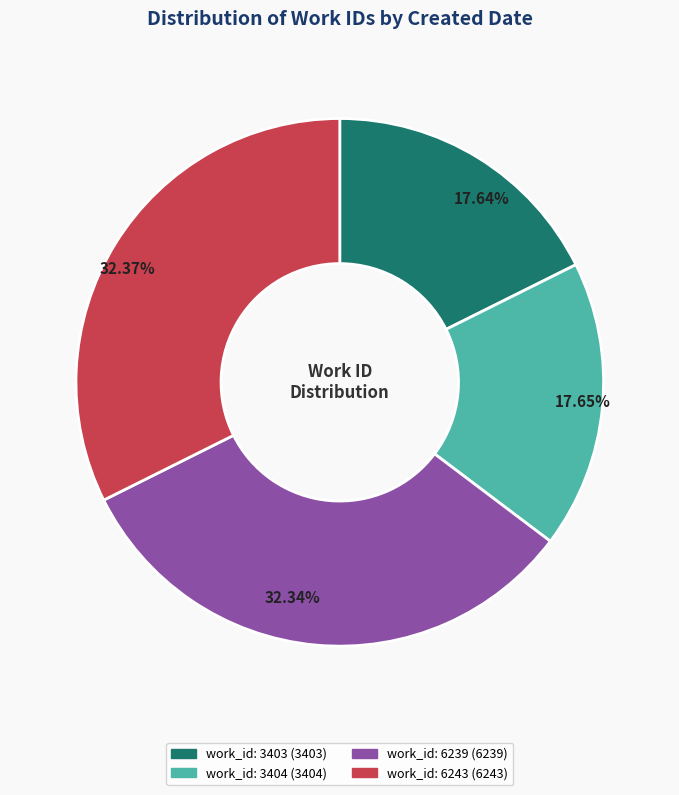

Does any single category account for the majority?

No